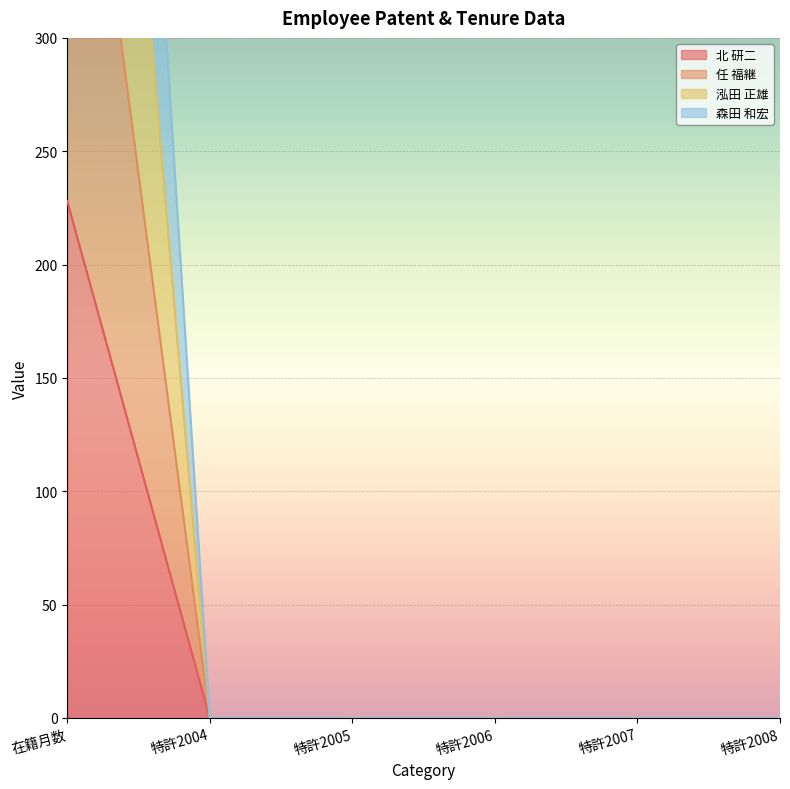

What is the difference between the 森田 和宏 values at 特許2008 and 在籍月数?

984